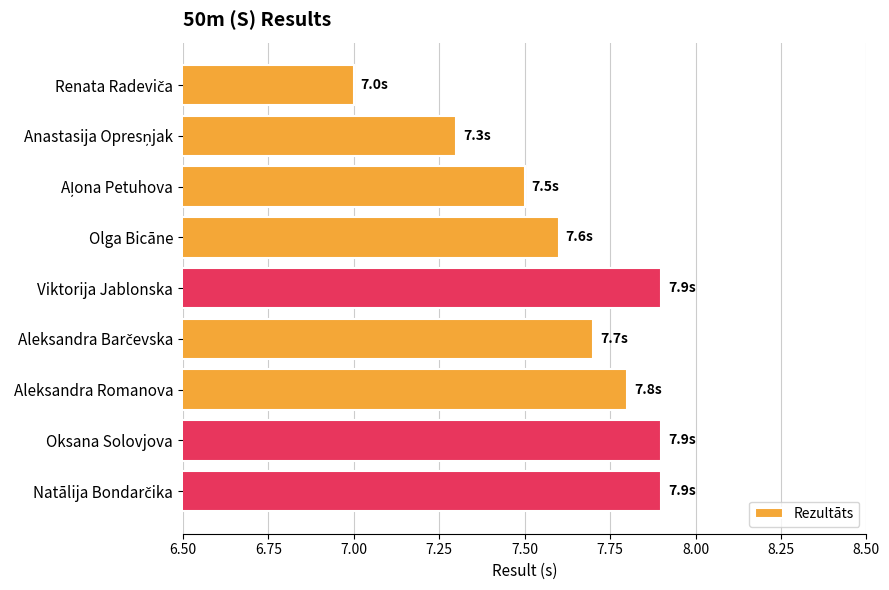

What is the maximum value shown in the chart?

7.9